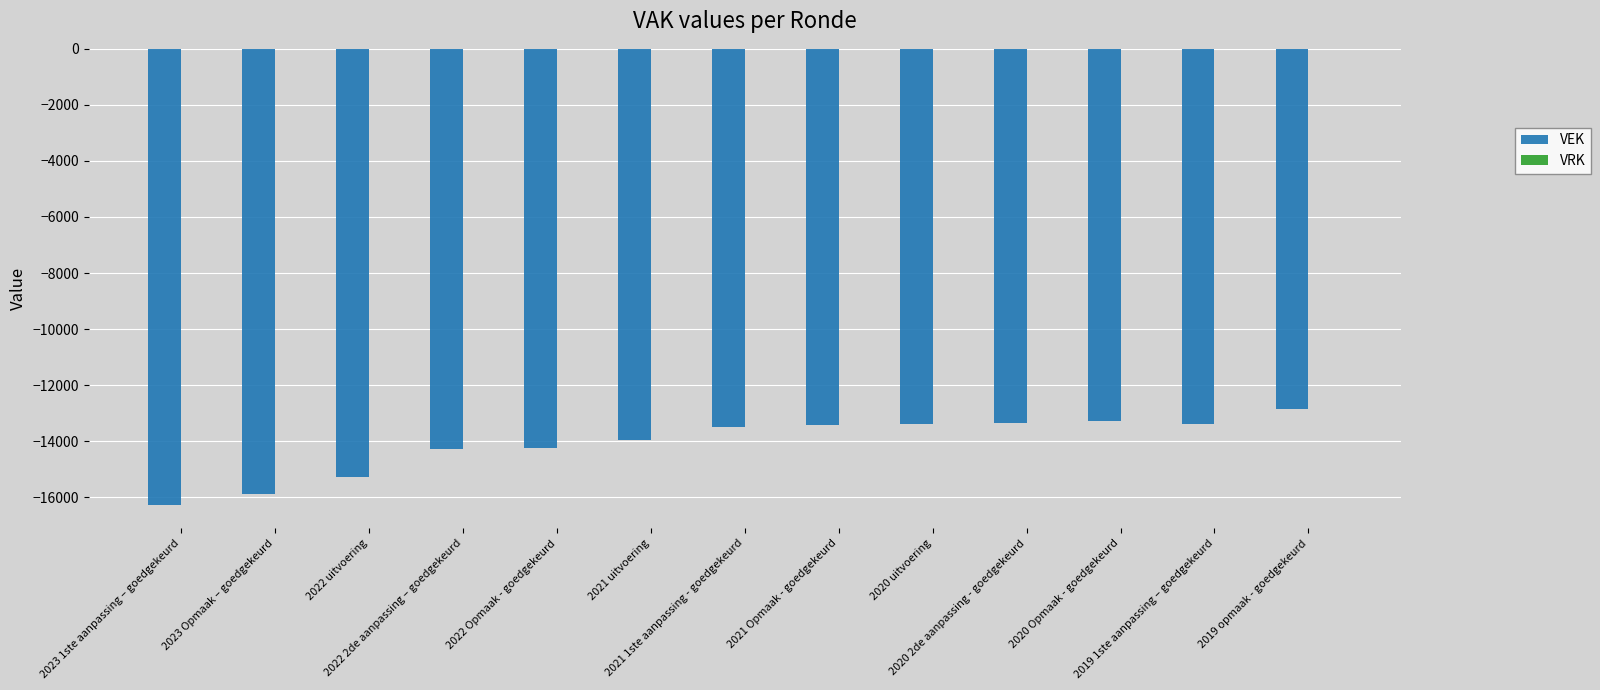

What is the value of the 7th bar from the left?

-13500